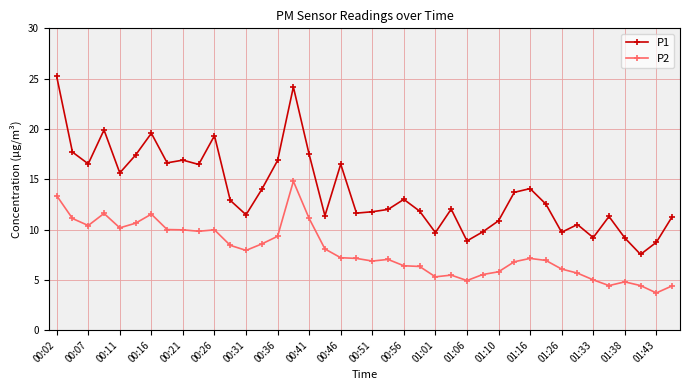

Rank the series by their average value, from lowest to highest.

P2, P1